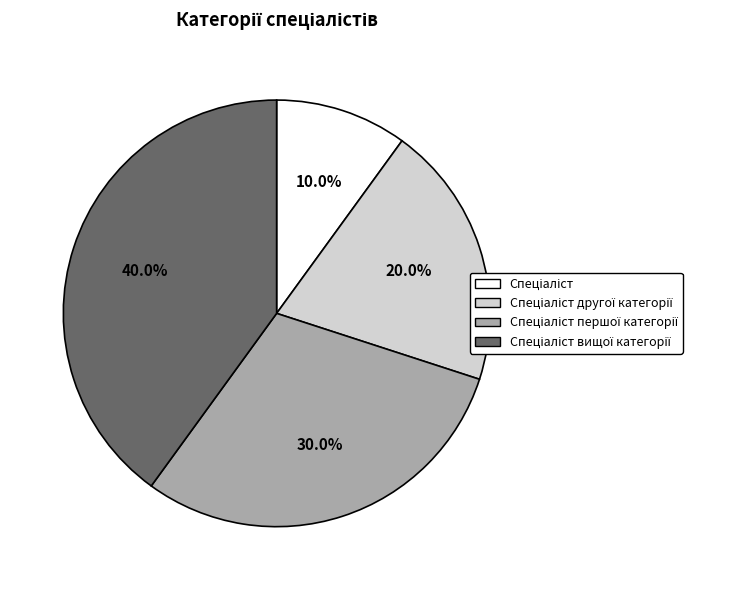

Does any single category account for the majority?

No